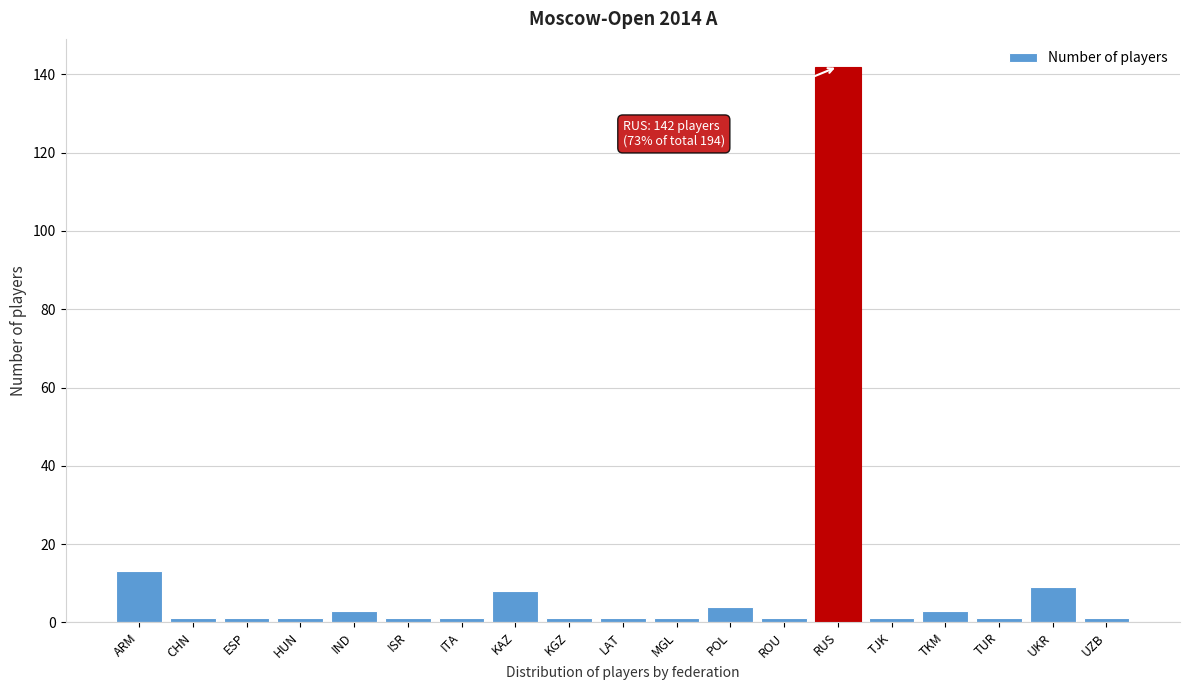

Reading left to right, list all the values displayed in this chart.

13	1	1	1	3	1	1	8	1	1	1	4	1	142	1	3	1	9	1